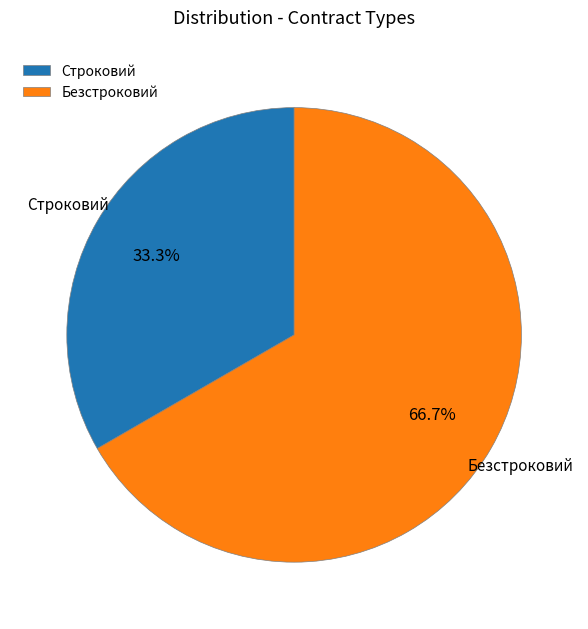

How many slices are in this pie chart?

2